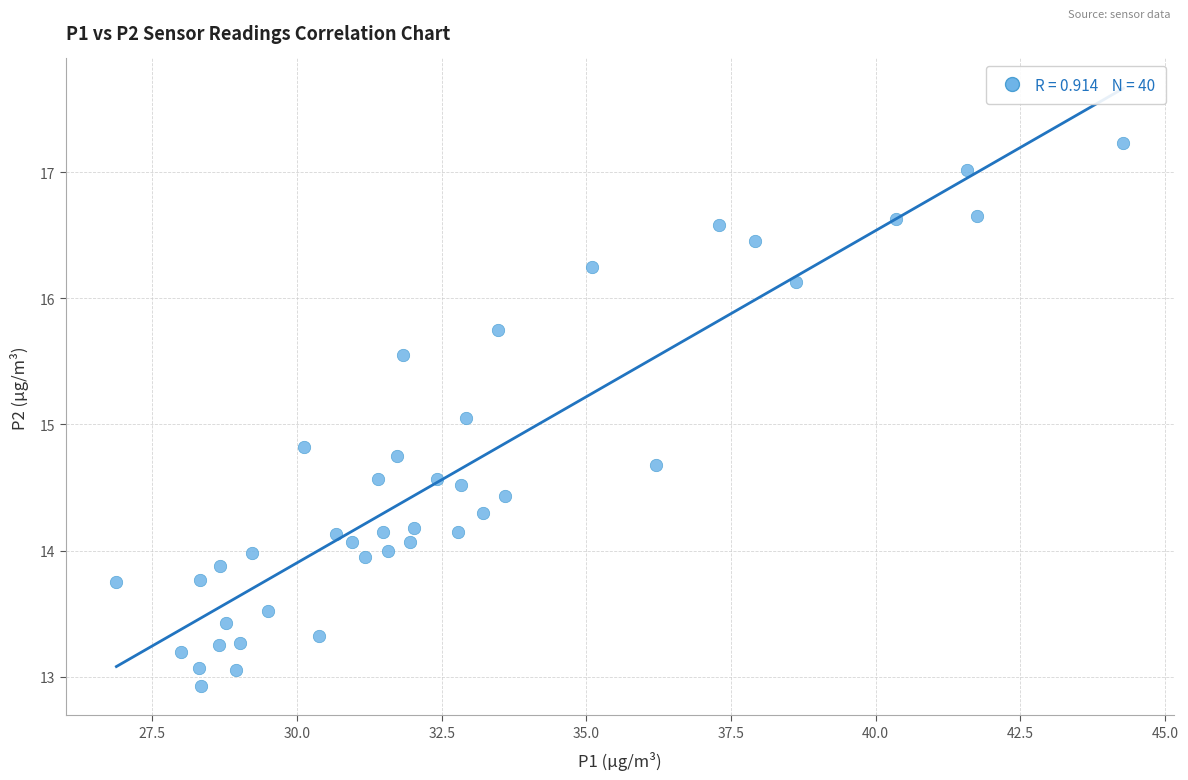

What is the range of Y values (max minus min)?

4.3